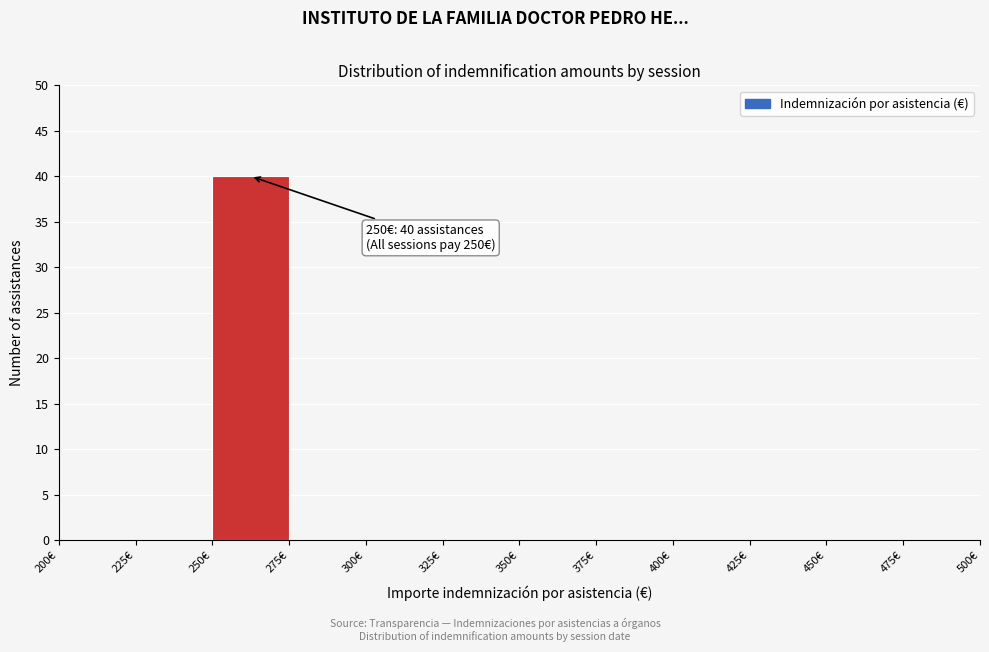

Which range on the x-axis has the tallest bar?

250 to 275